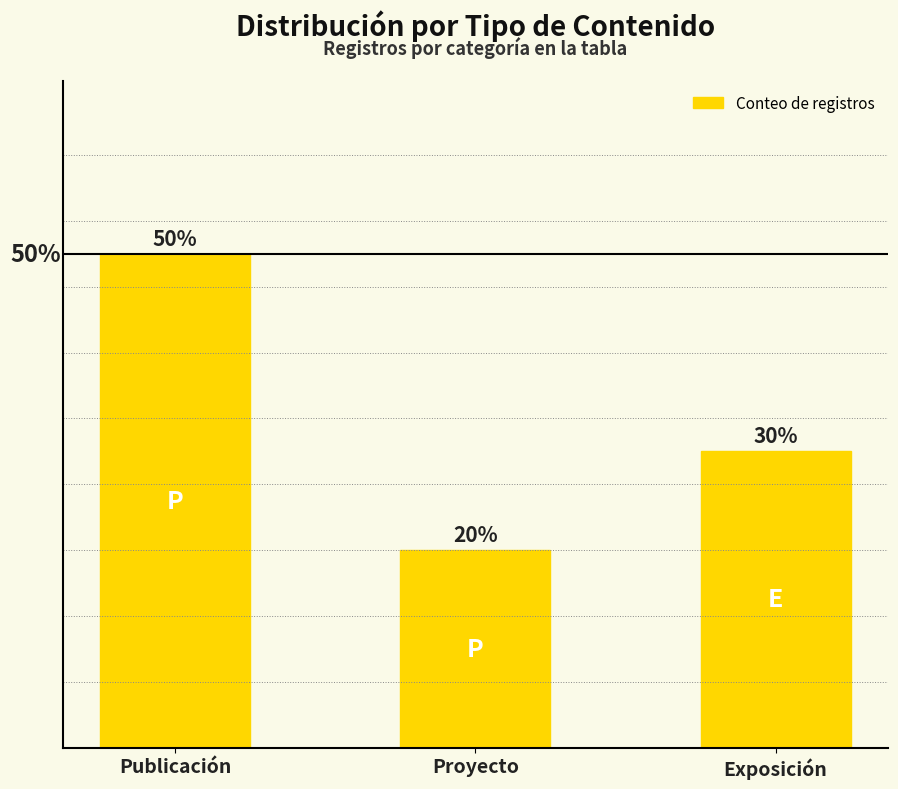

How many series are shown in this chart?

1